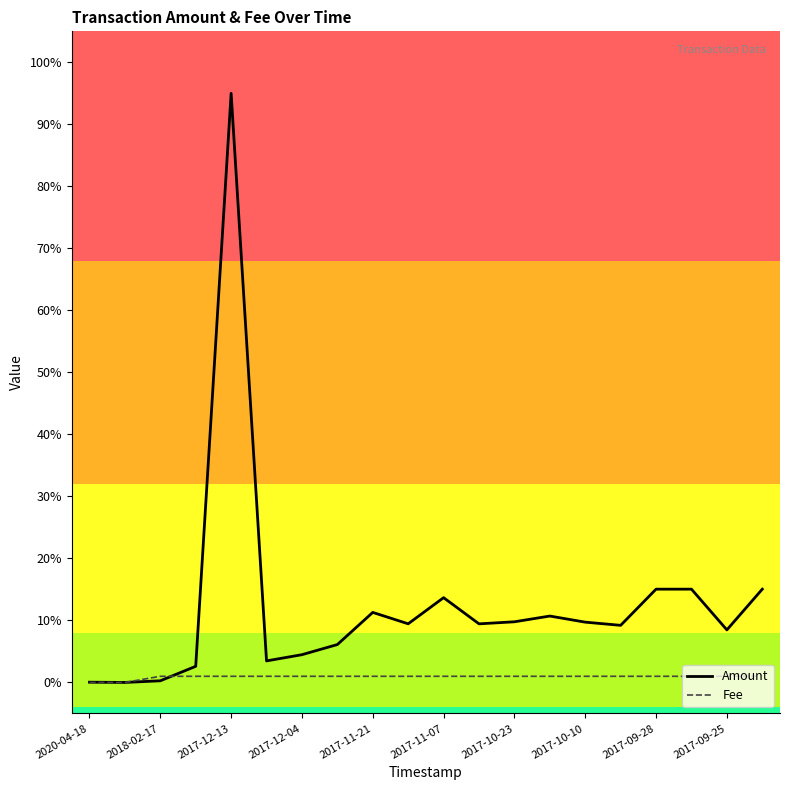

Rank the series by their maximum value, from highest to lowest.

Amount, Fee